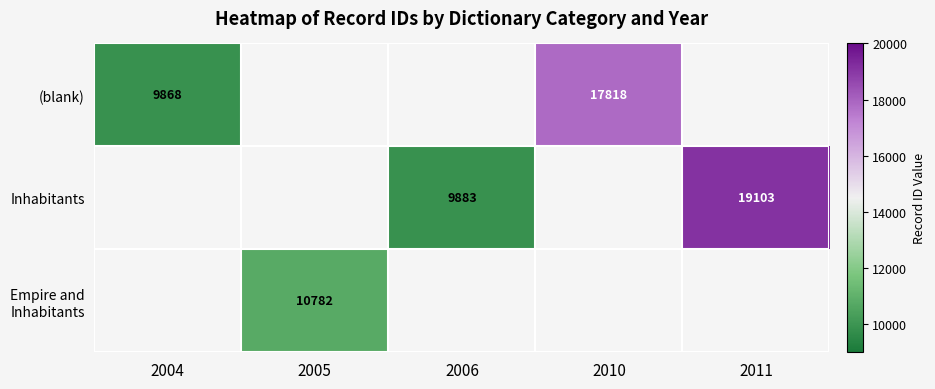

At which category does the chart reach its minimum across all series?

2005